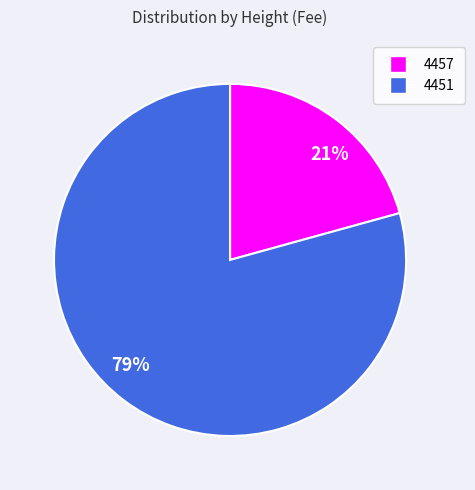

Combined, do 4457 and 4451 account for over 50%?

Yes